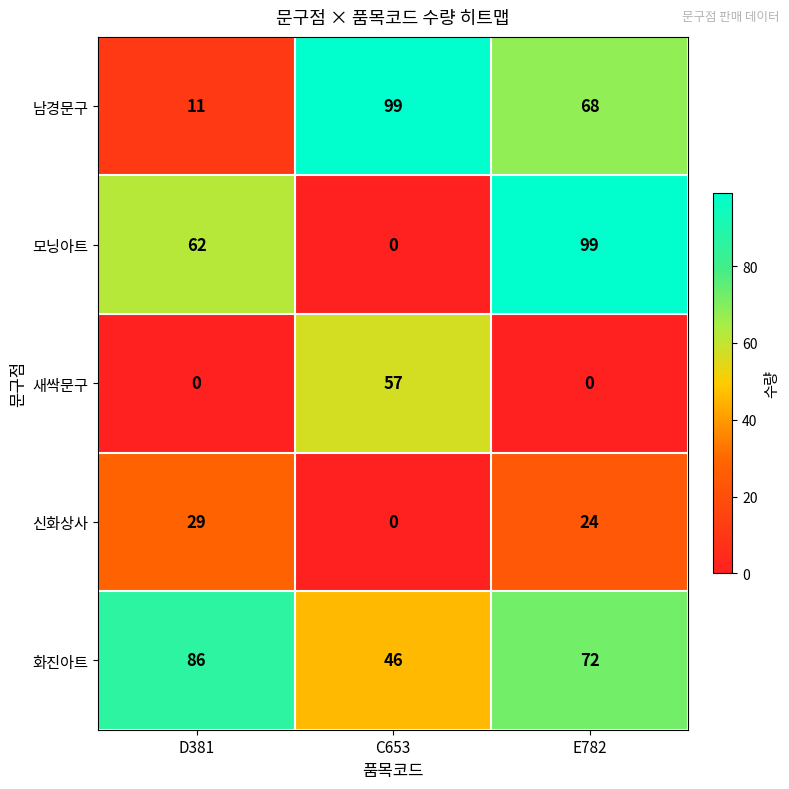

Which series has the largest total across all categories?

화진아트